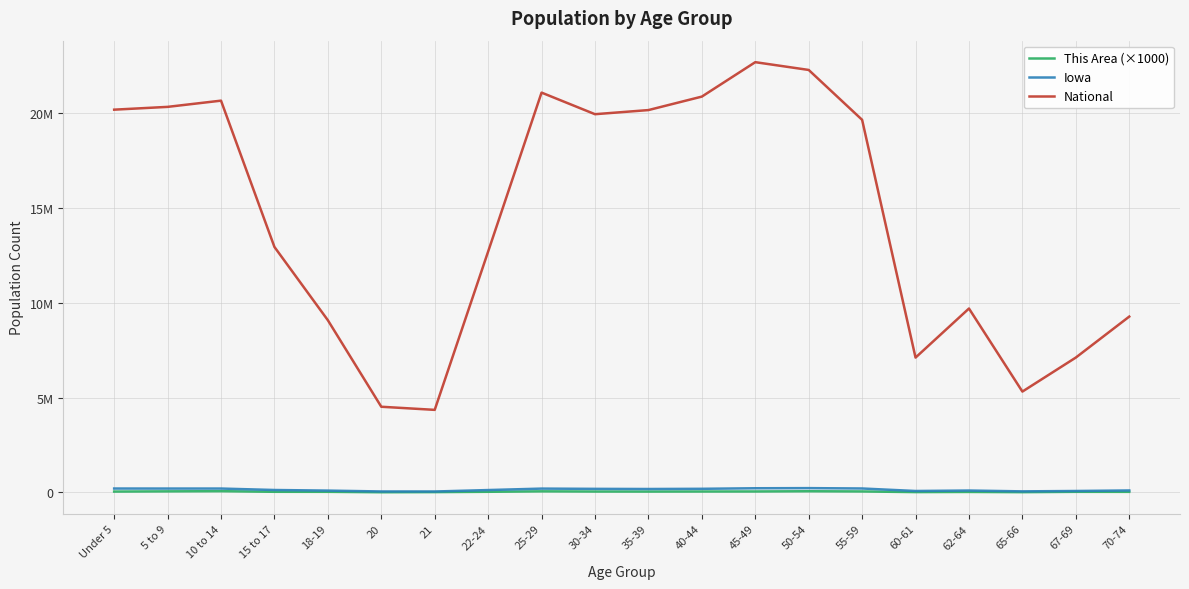

True or false: Iowa has more than 0 points higher than both neighbors.

True